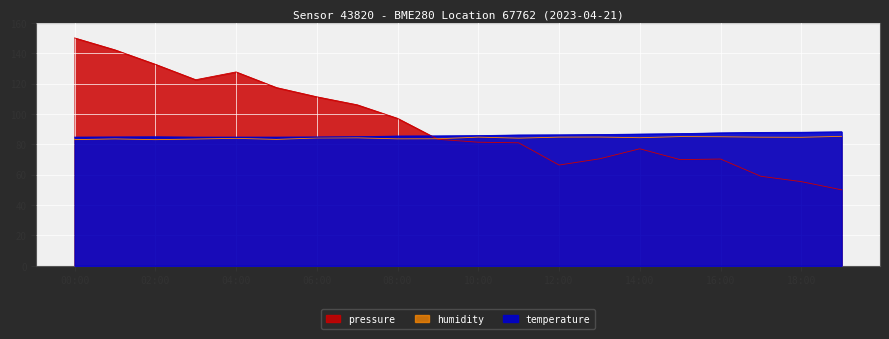

What is the label of the 3rd point from the left?

02:00